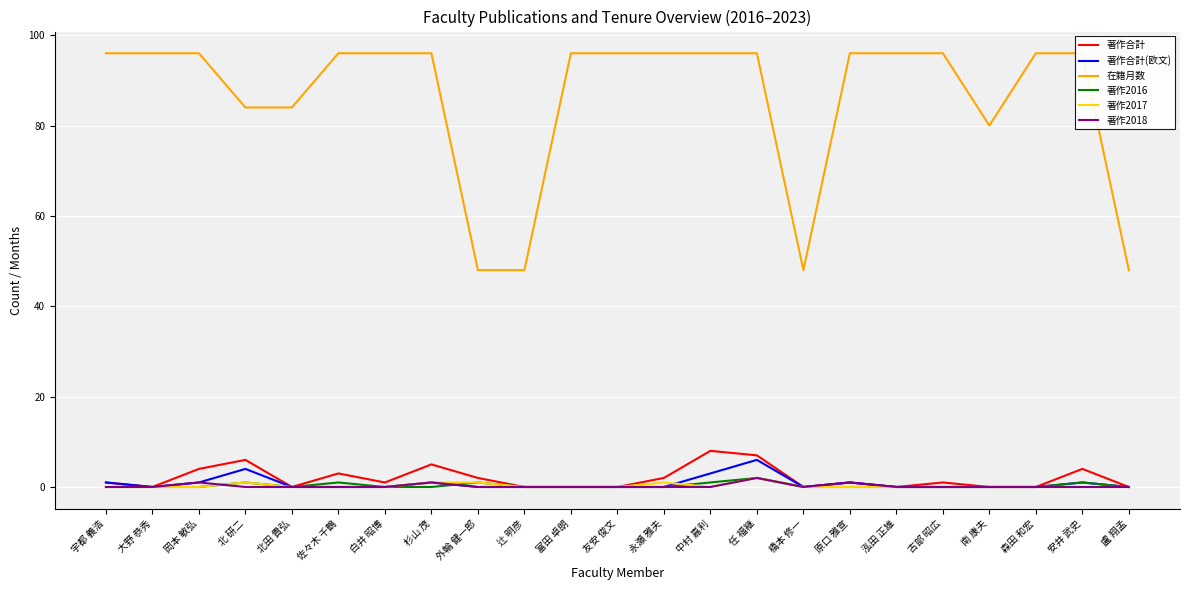

How many 著作2016 values are between 0 and 1?

22